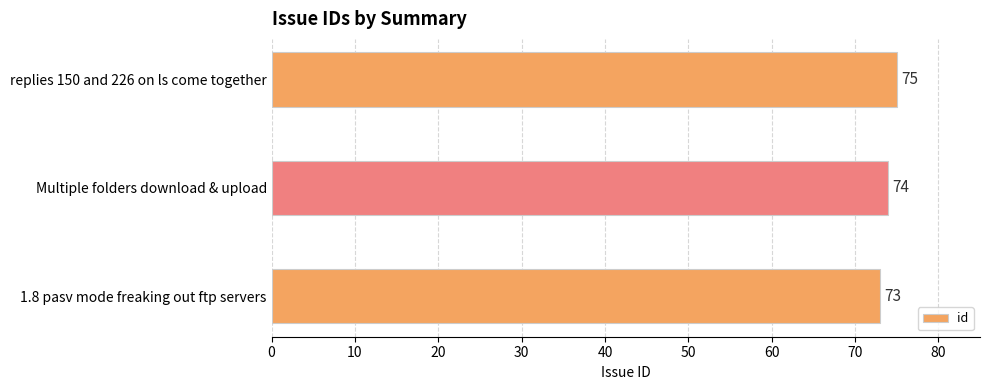

How many bars are there in total?

3